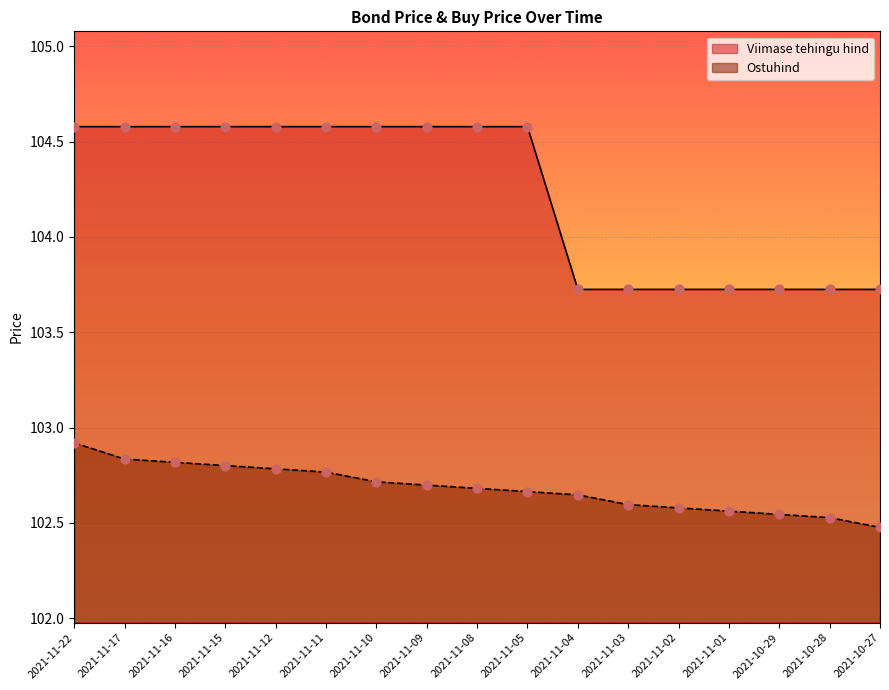

Is the value of Viimase tehingu hind at 2021-11-03 greater than the value of Ostuhind at 2021-11-17?

Yes